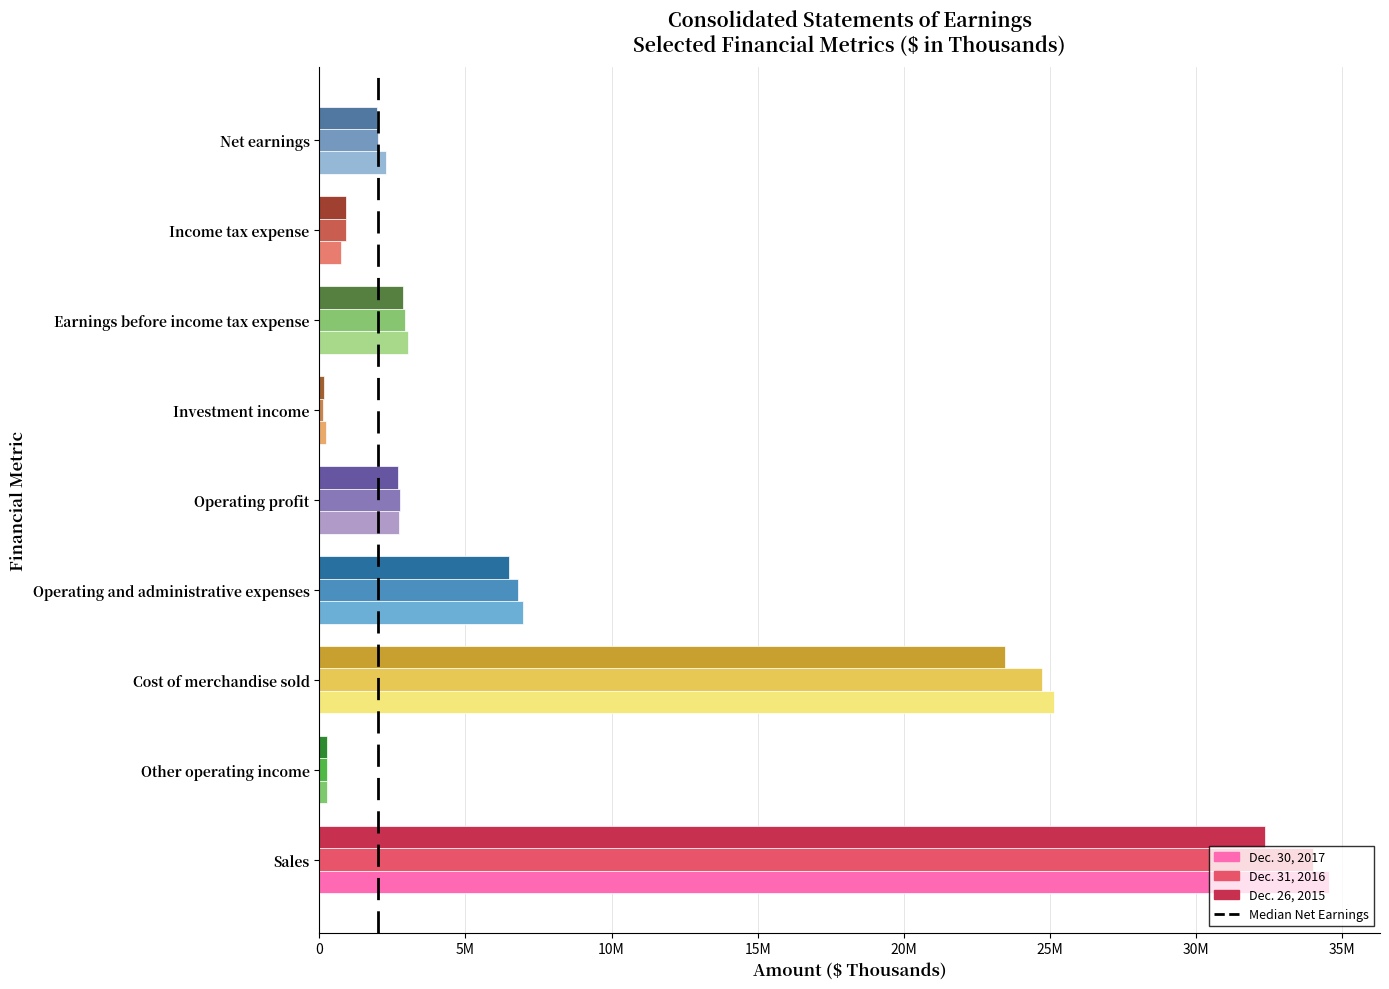

Count the number of categories in the chart.

9